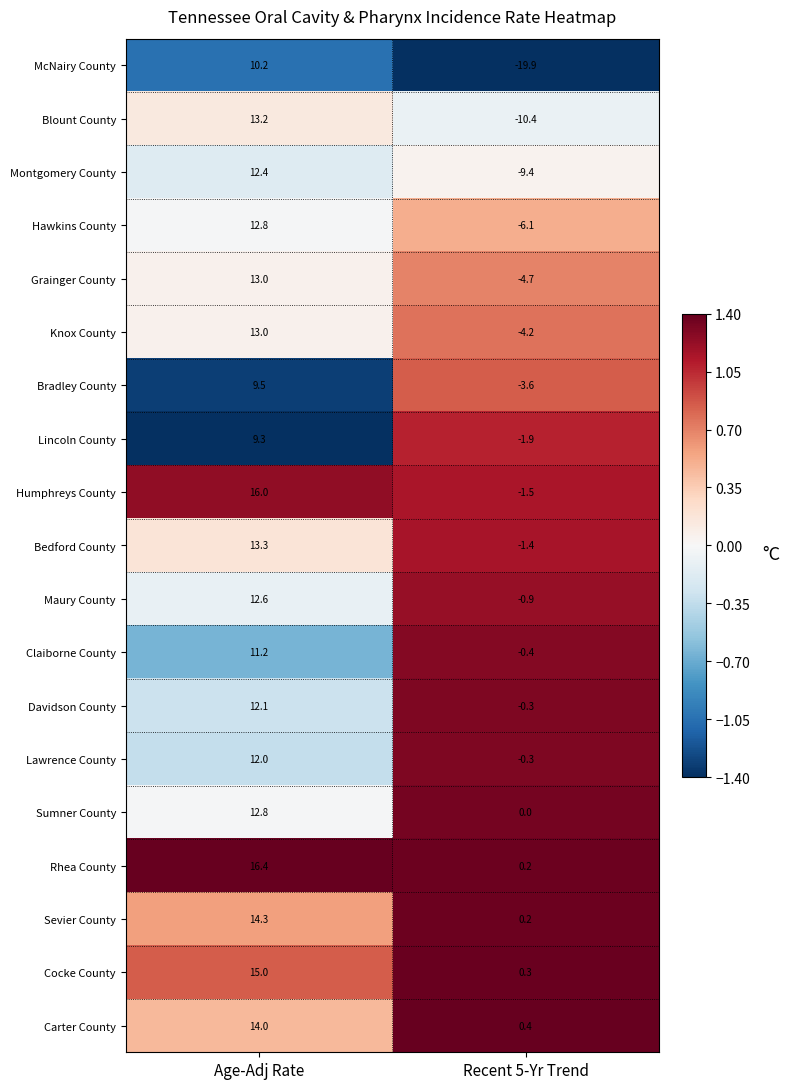

What is the sum of the Bradley County values at Age-Adj Rate and Recent 5-Yr Trend?

5.9